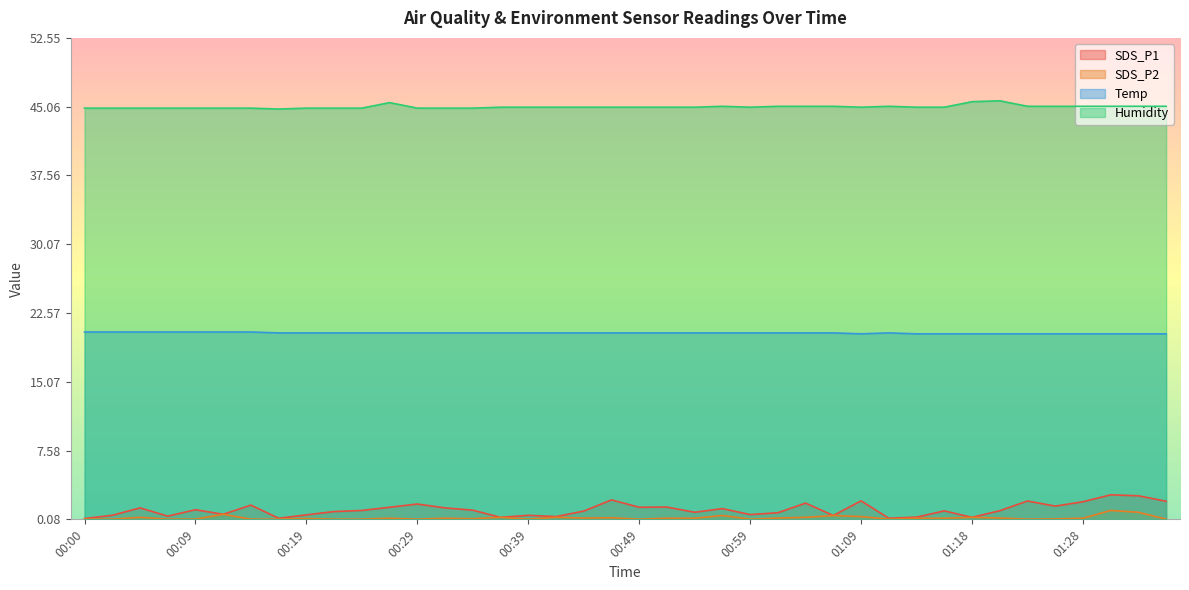

What is the approximate value of Humidity at 00:07?

44.9